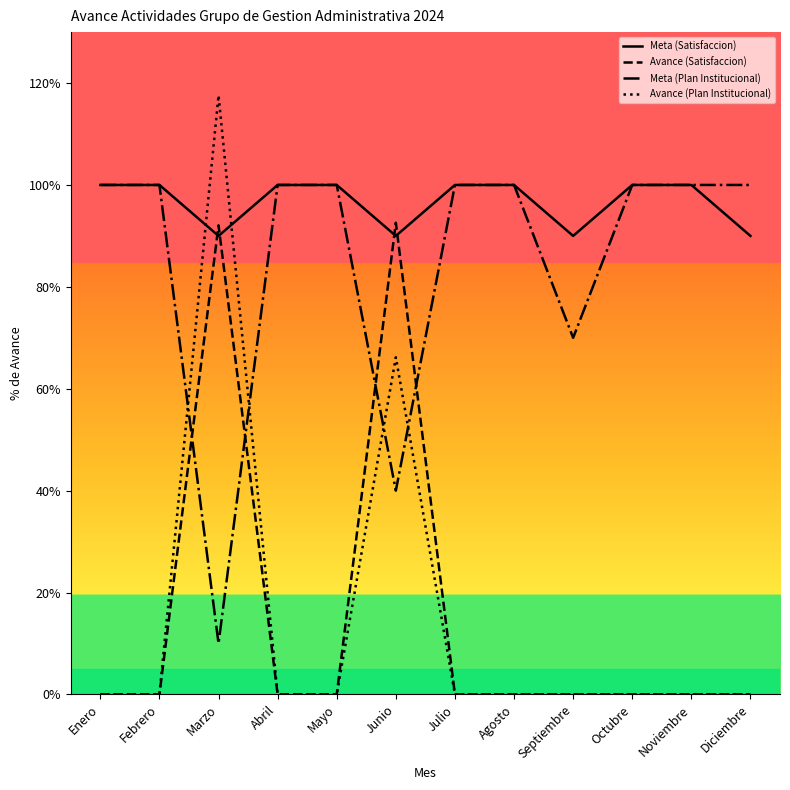

Where is the first local minimum for Meta (Satisfaccion)?

Marzo